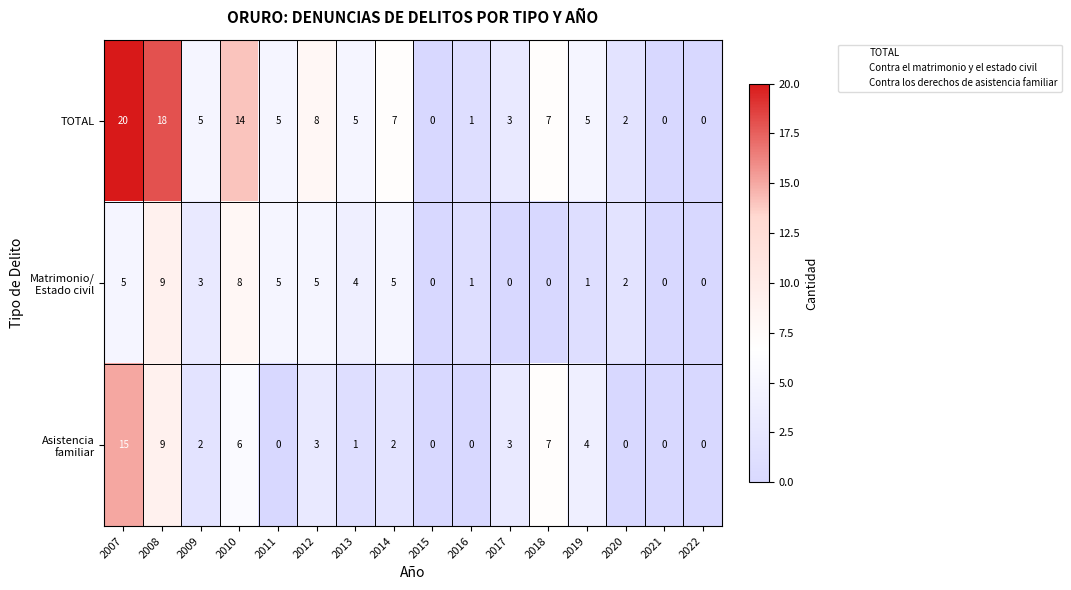

Is it true that TOTAL equals 0 at 2022?

True